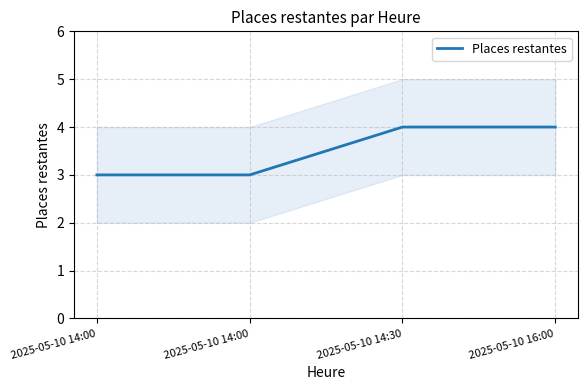

Count the number of categories in the chart.

4